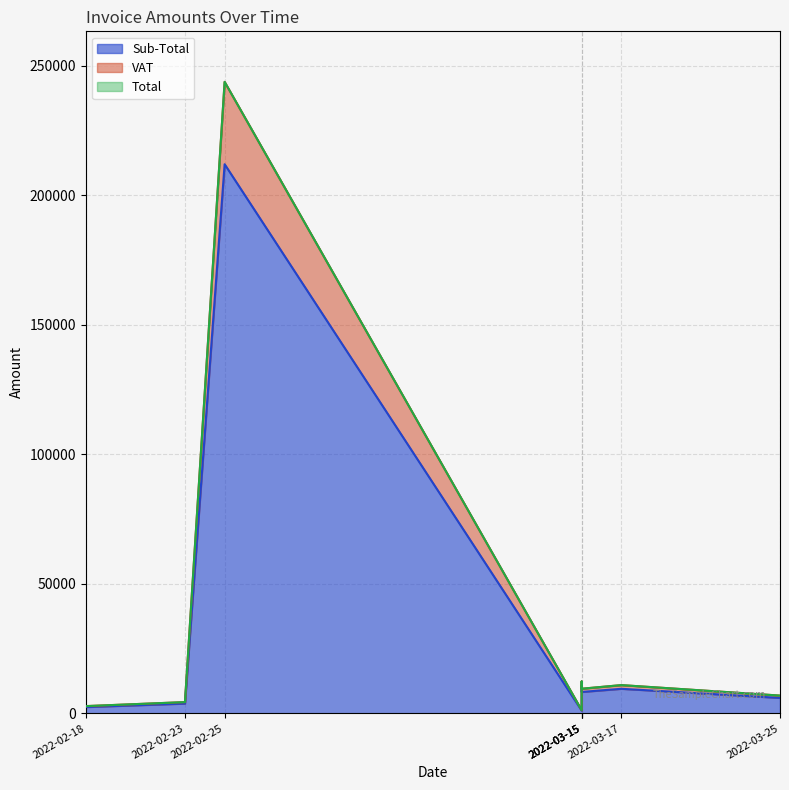

Rank the series by their maximum value, from highest to lowest.

Total, Sub-Total, VAT